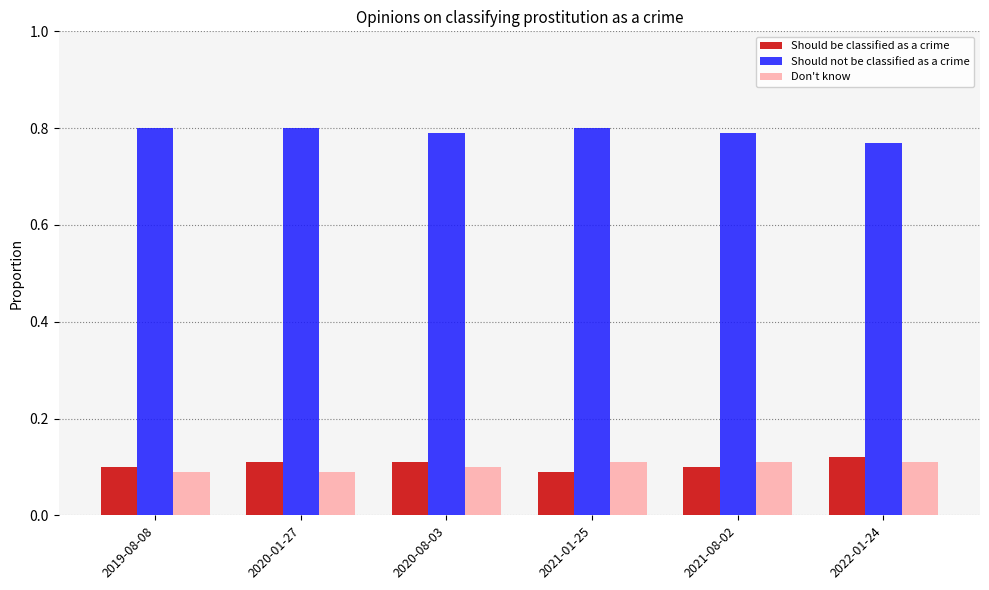

The Should be classified as a crime series shows 0.1 at 2020-08-03. True or false?

True